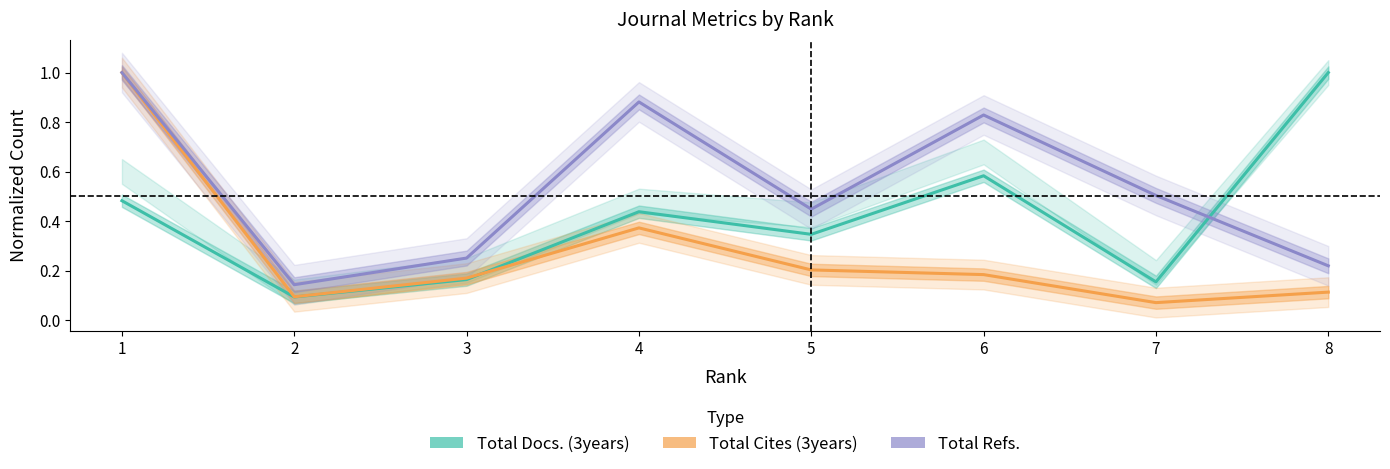

What is the sum of all Total Refs. values?

4.3